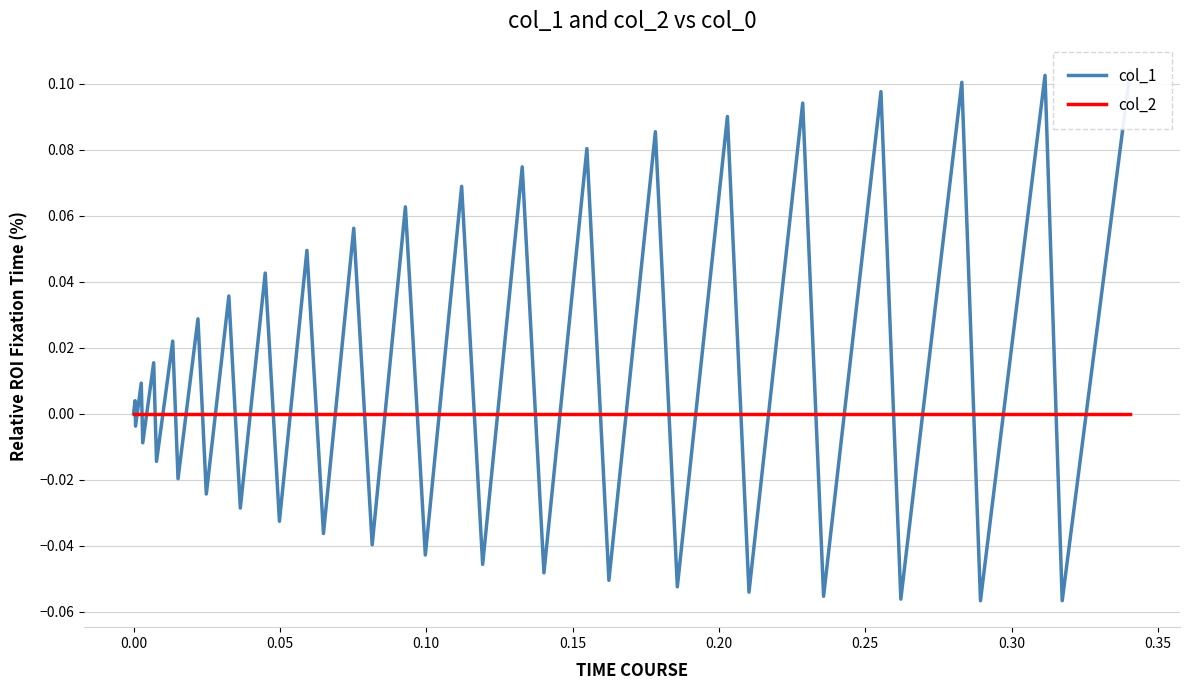

Reading left to right, what are all the values shown in this chart?

col_1: 0.0	0.0	-0.0	0.0	-0.0	0.0	-0.0	0.0	-0.0	0.0	-0.0	0.0	-0.0	0.0	-0.0	0.0	-0.0	0.1	-0.0	0.1	-0.0	0.1	-0.0	0.1	-0.0	0.1	-0.1	0.1	-0.1	0.1	-0.1	0.1	-0.1	0.1	-0.1	0.1	-0.1	0.1	-0.1	0.1
col_2: 0.0	0.0	0.0	0.0	0.0	0.0	0.0	0.0	0.0	0.0	0.0	0.0	0.0	0.0	0.0	0.0	0.0	0.0	0.0	0.0	0.0	0.0	0.0	0.0	0.0	0.0	0.0	0.0	0.0	0.0	0.0	0.0	0.0	0.0	0.0	0.0	0.0	0.0	0.0	0.0